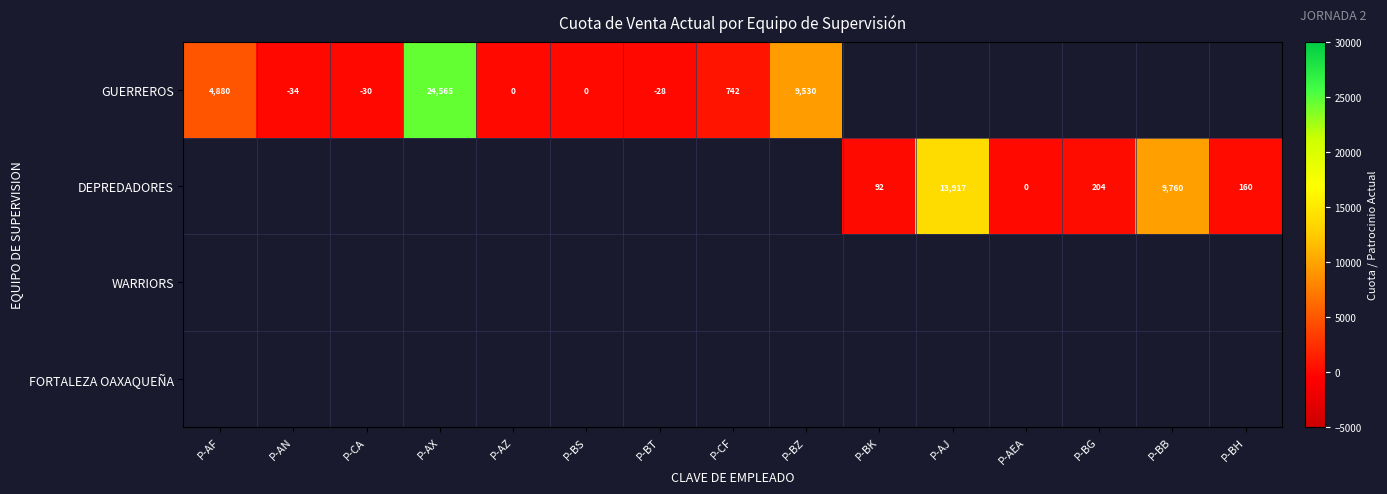

The GUERREROS series shows -30 at P-CA. True or false?

True